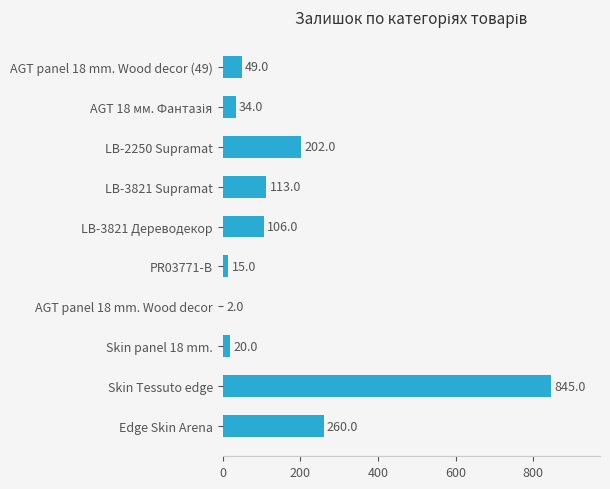

What is the change in value from Skin Tessuto edge to AGT panel 18 mm. Wood decor?

-843